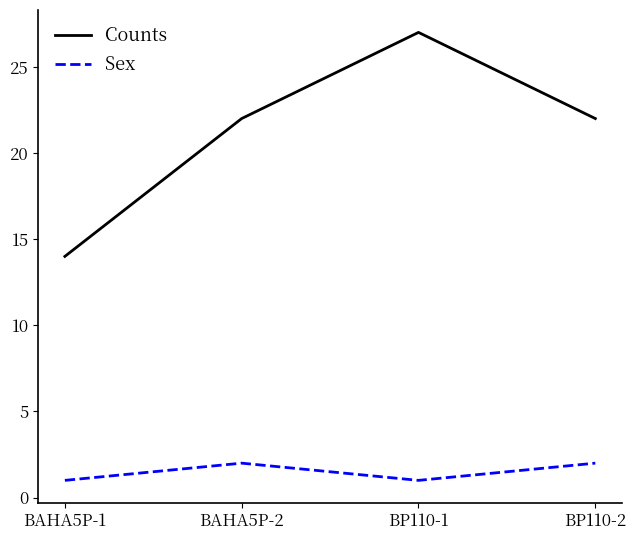

What are all the series names shown in the legend?

Counts, Sex